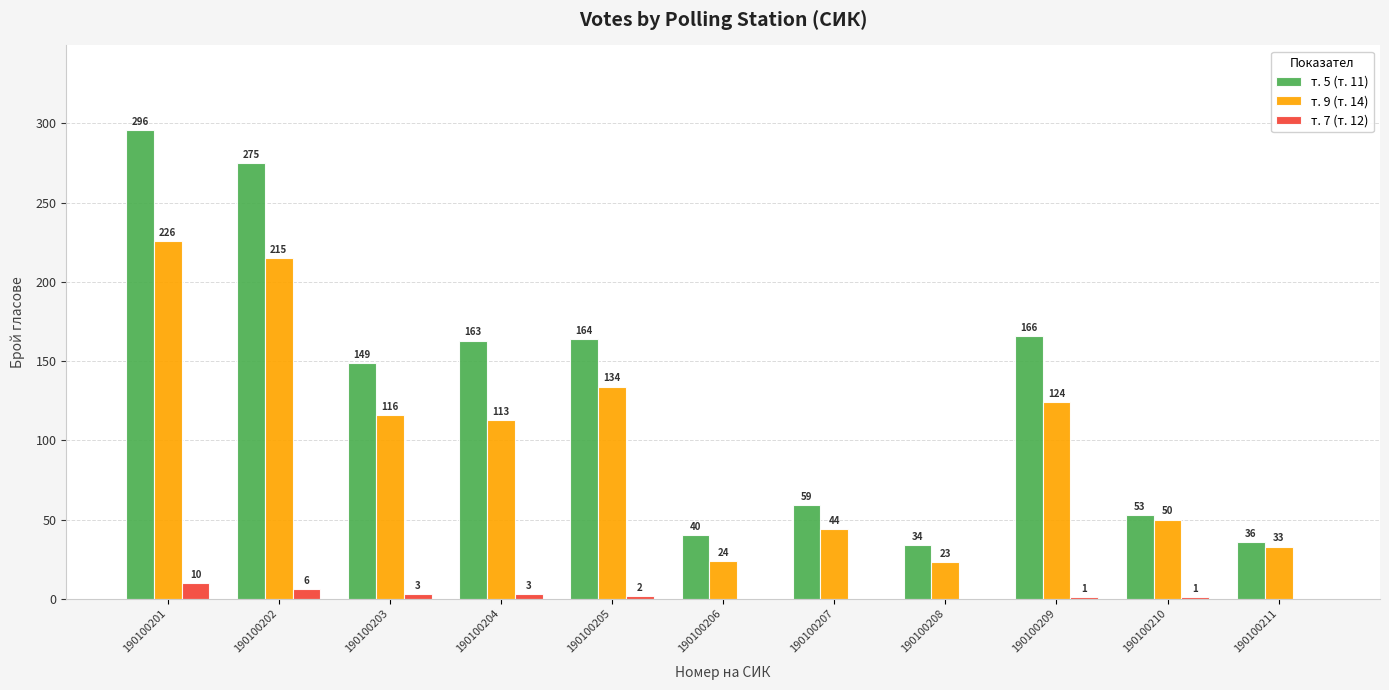

At which category is the sum across all series the highest?

190100201